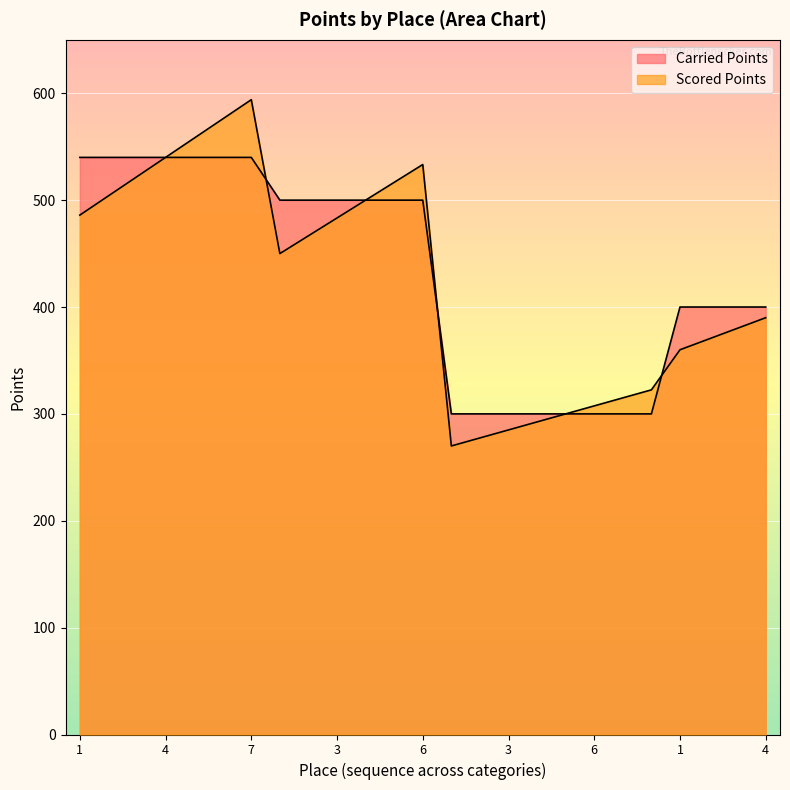

Which category has the lowest value across all series?

1